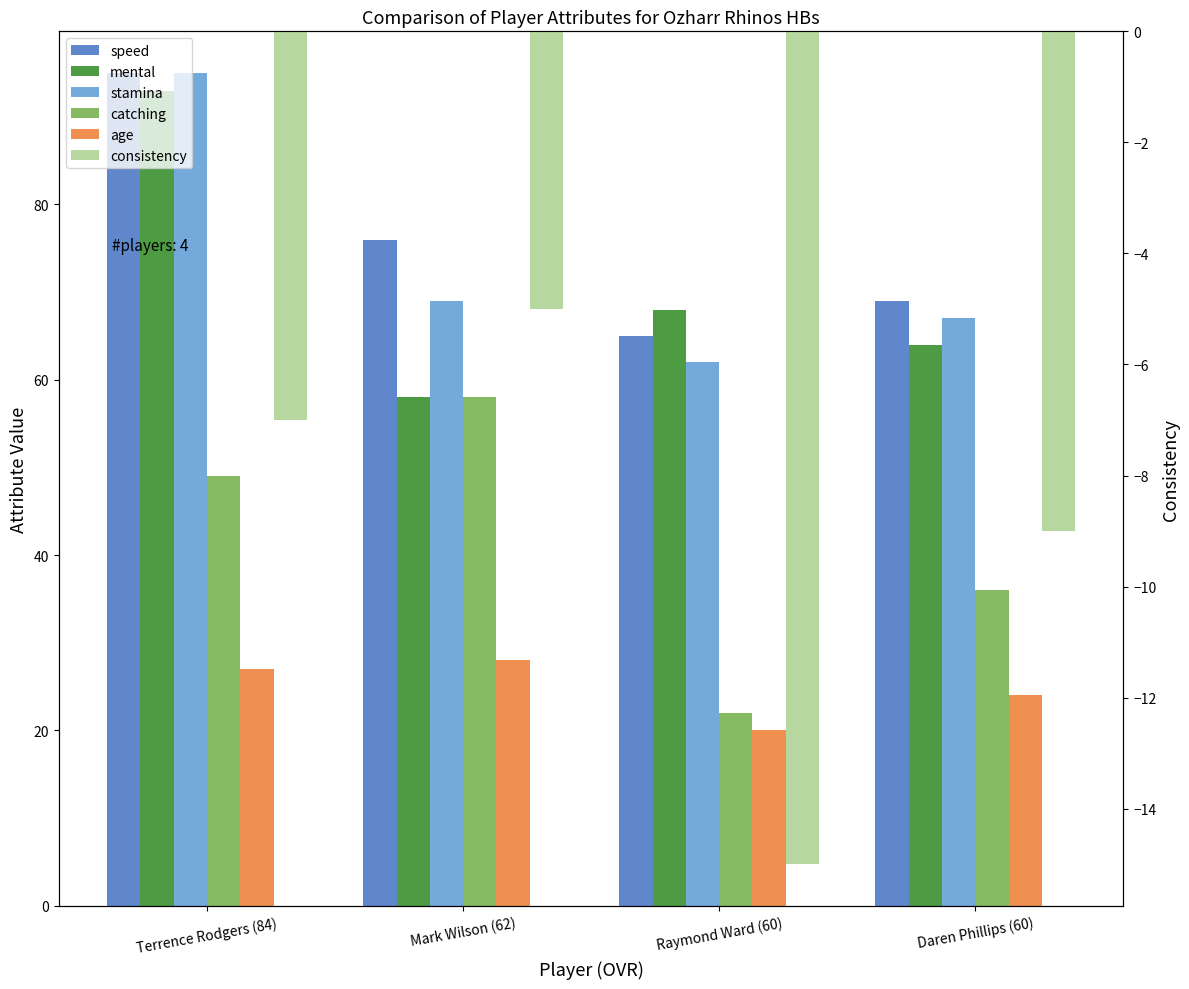

The mental series shows 130 at Terrence Rodgers (84). True or false?

False